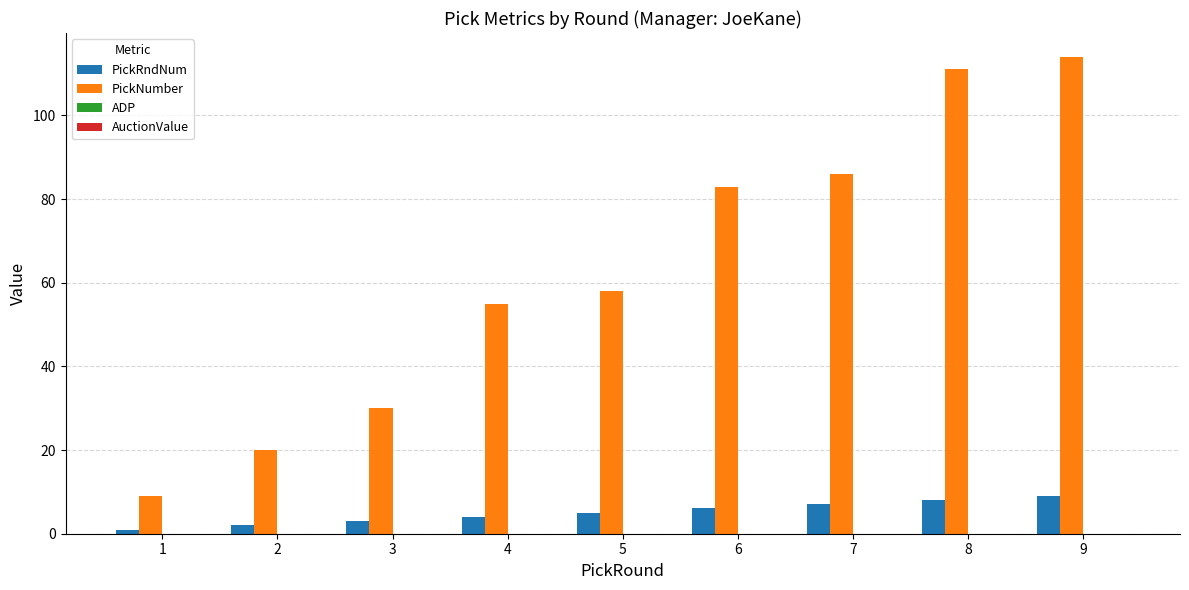

At which category is the sum across all series the highest?

9